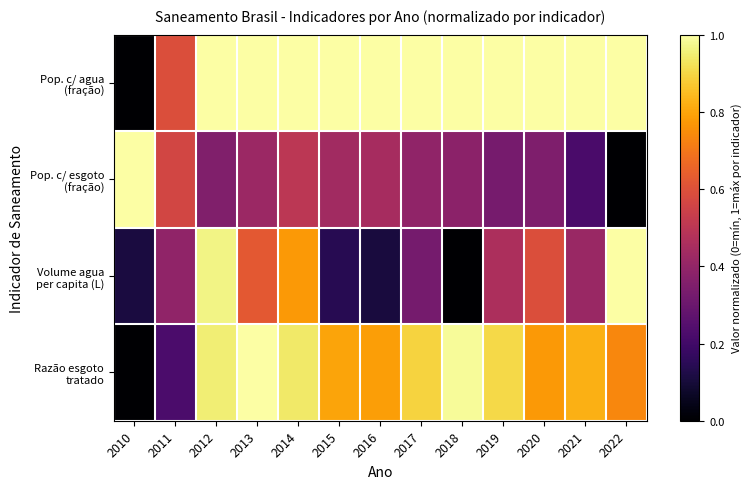

At which category is the sum across all series the highest?

2012